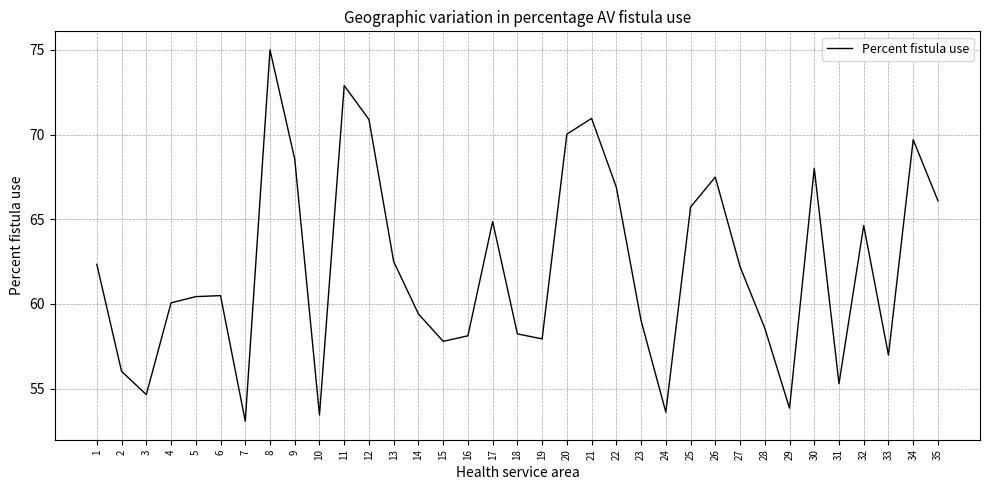

What is the average value?

62.2